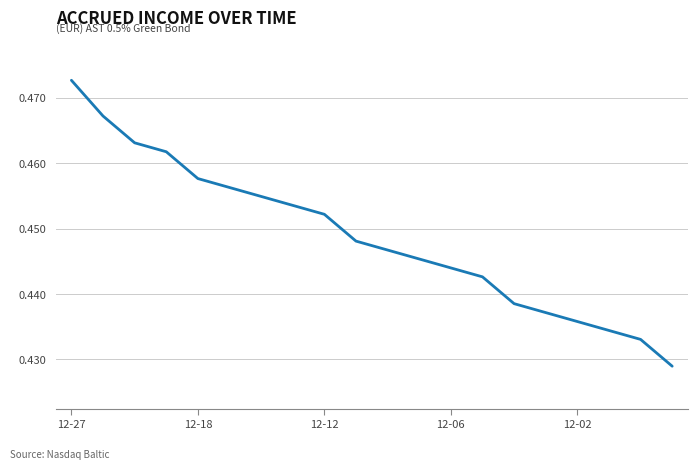

Reading left to right, transcribe all the data shown in this chart.

0.5	0.5	0.5	0.5	0.5	0.5	0.5	0.5	0.5	0.4	0.4	0.4	0.4	0.4	0.4	0.4	0.4	0.4	0.4	0.4